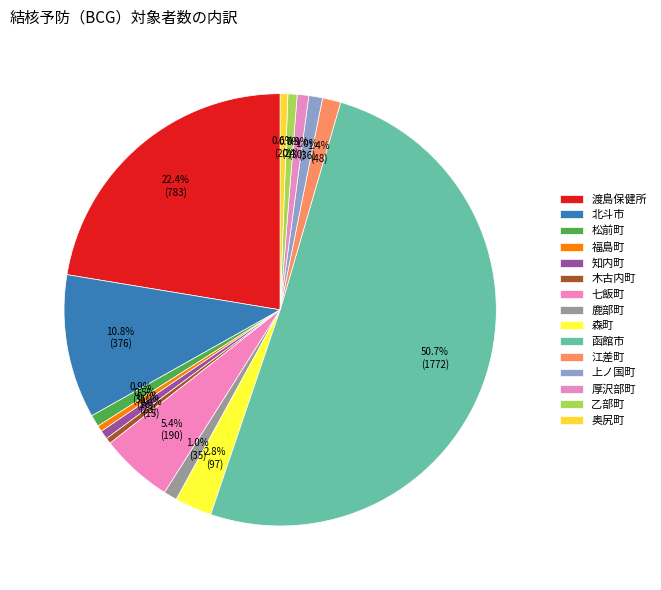

Combined, do 上ノ国町 and 北斗市 account for over 50%?

No